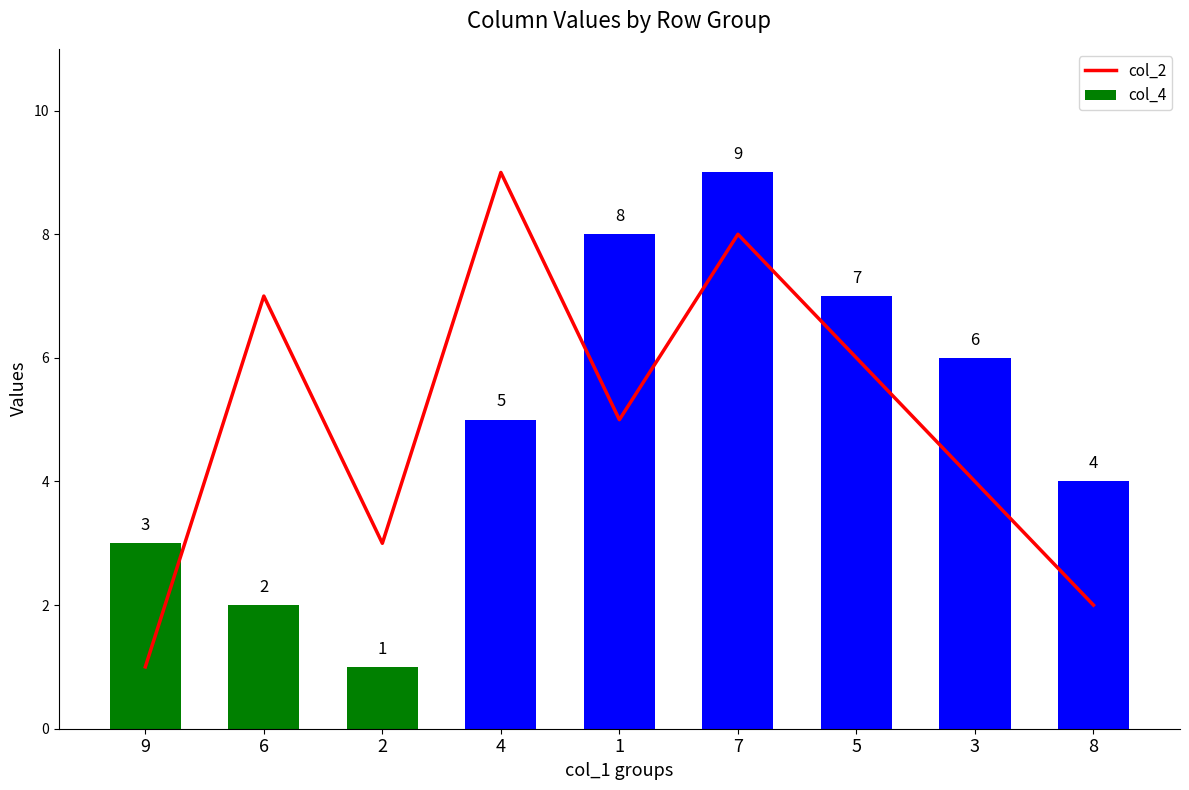

Reading left to right, transcribe all the data shown in this chart.

col_2: 9=1	6=7	2=3	4=9	1=5	7=8	5=6	3=4	8=2
col_4: 9=3	6=2	2=1	4=5	1=8	7=9	5=7	3=6	8=4